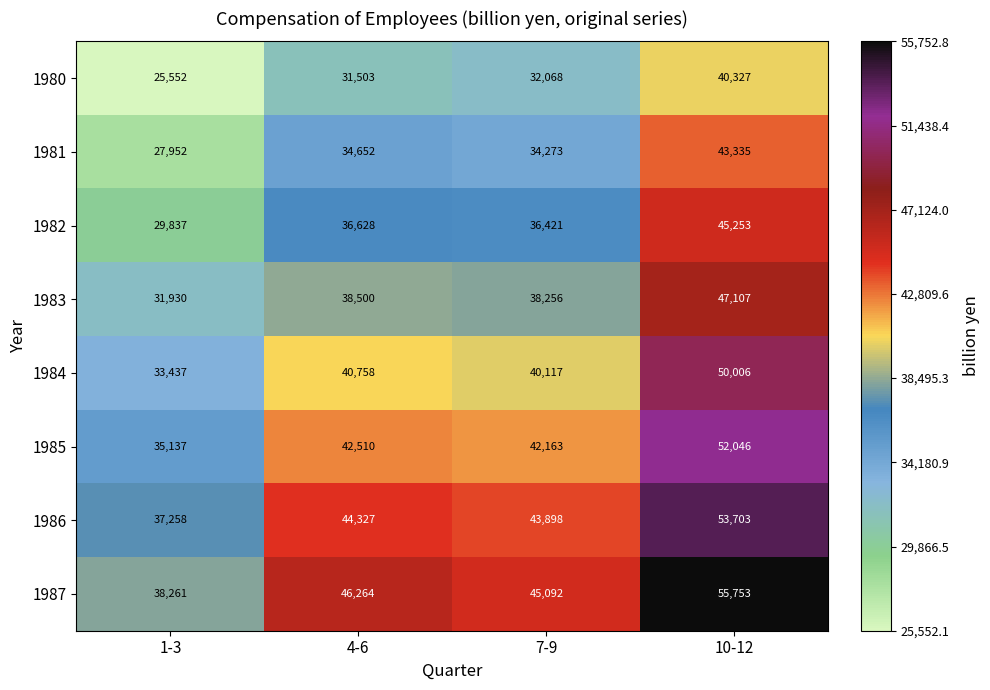

Rank the series at 10-12 from lowest to highest value.

1980, 1981, 1982, 1983, 1984, 1985, 1986, 1987